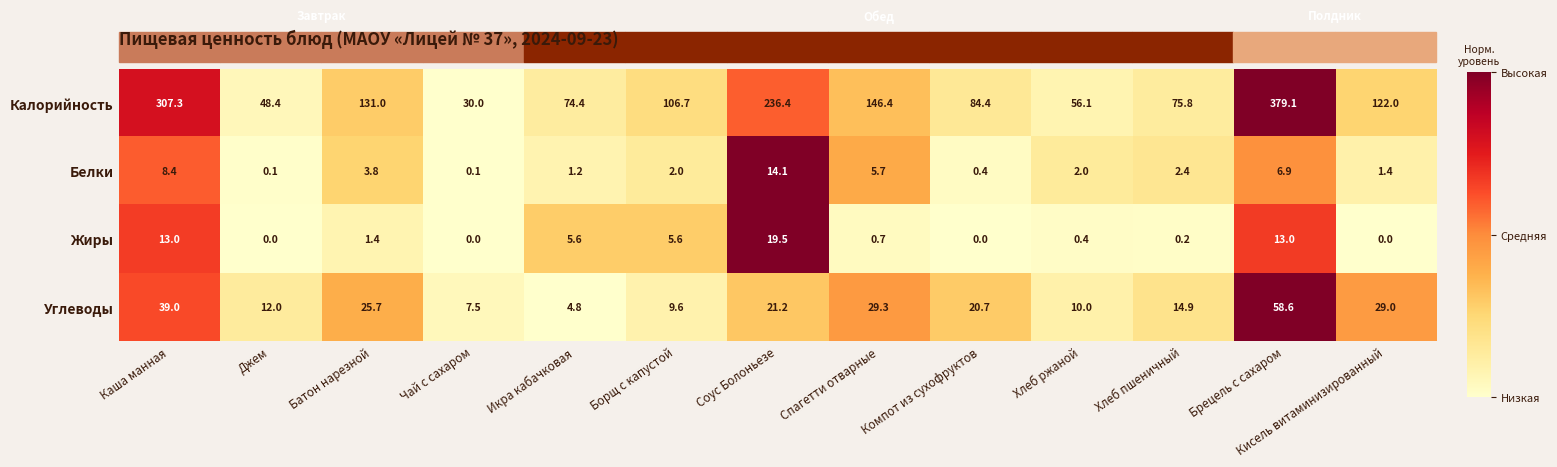

What is the spread (max minus min) of values at Борщ с капустой?

104.7